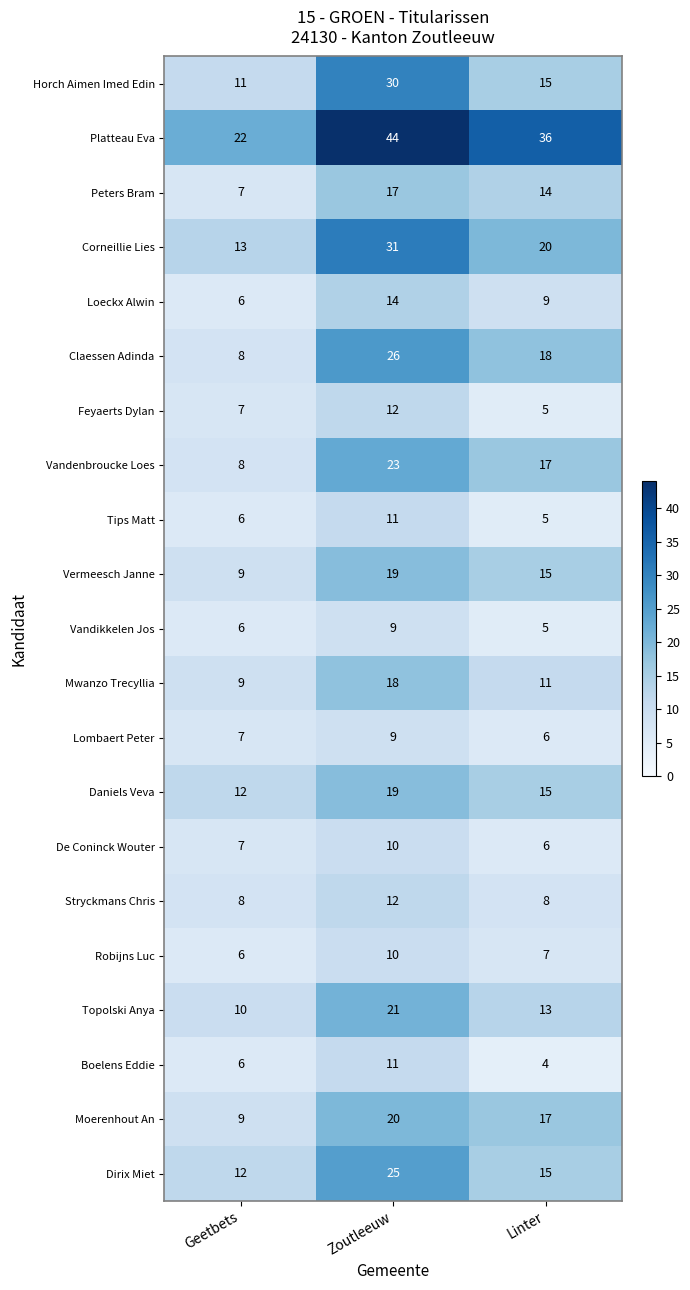

What is the sum of all Lombaert Peter values?

22